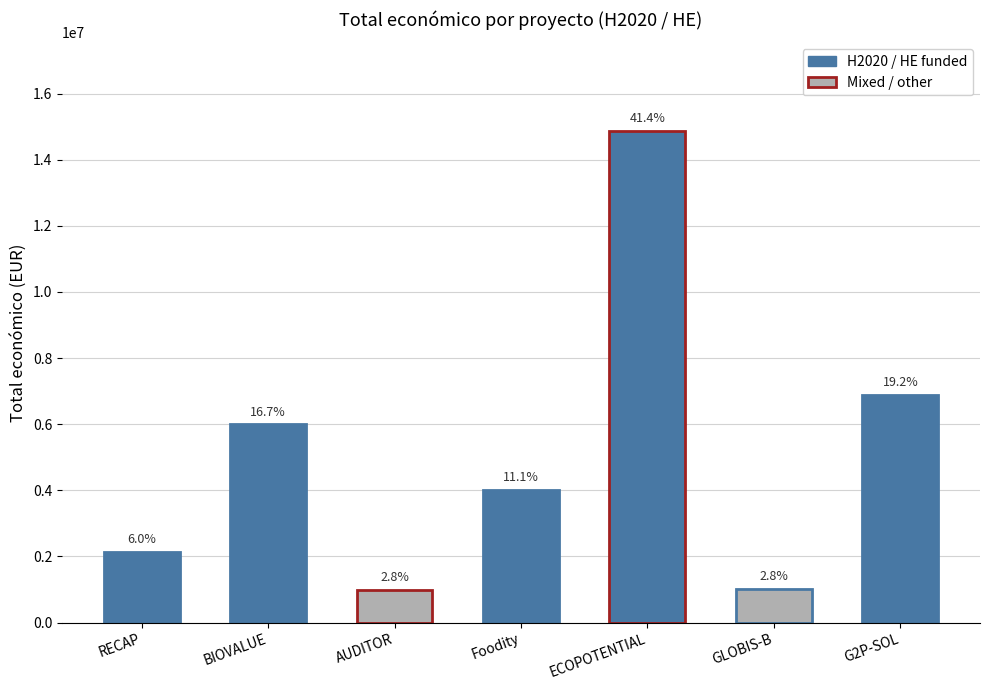

What is the smallest value displayed?

996373